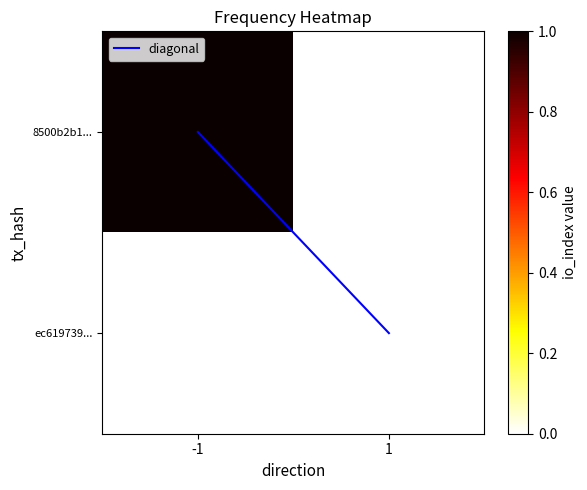

At how many categories does at least one series exceed 0?

2